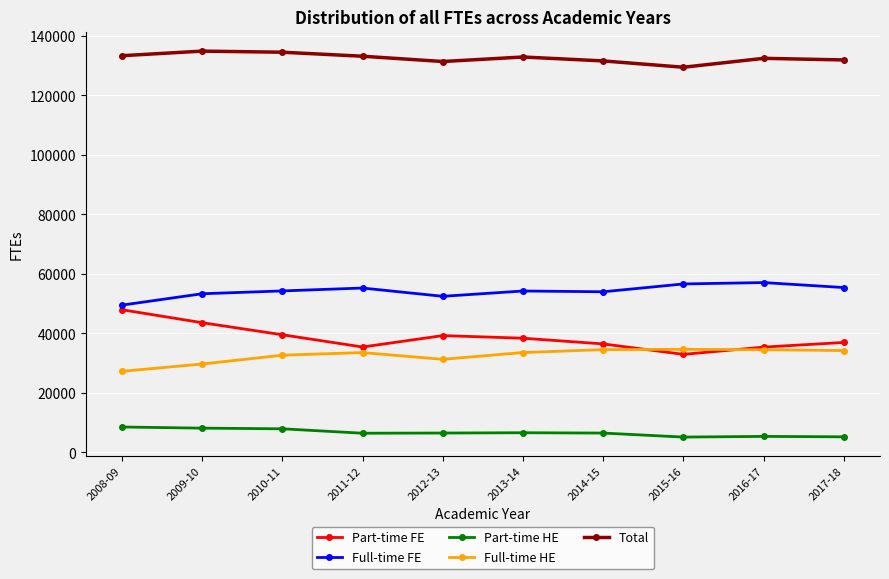

What is the difference between the second highest and minimum values in the Full-time HE series?

7294.0